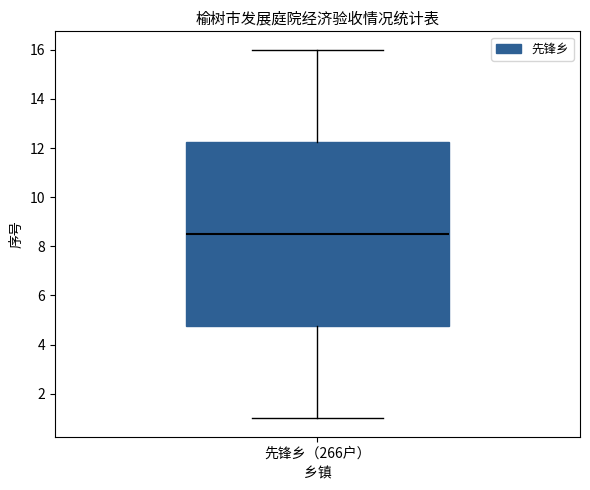

Transcribe this box plot: give where the median line is, the range the box spans, and where the two whiskers end, as read against the y-axis. The values are not printed on the chart, so give them approximately, as read against the axis.

median 8.6, box 4.8 to 12.2, whiskers 1.0 to 16.0